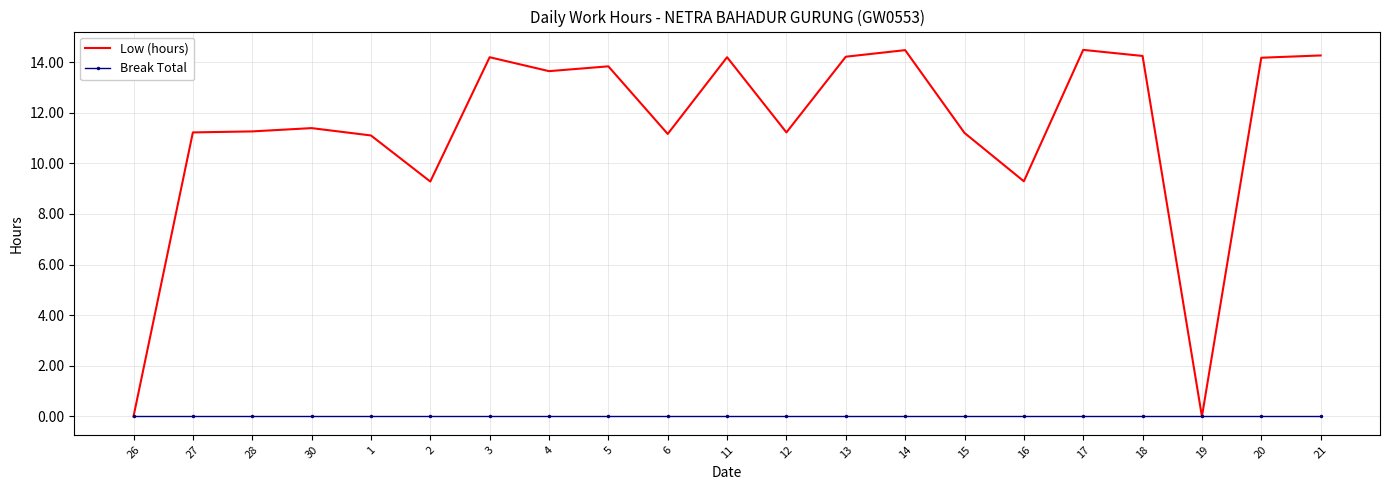

What is the difference between the highest and lowest values at 5?

13.8